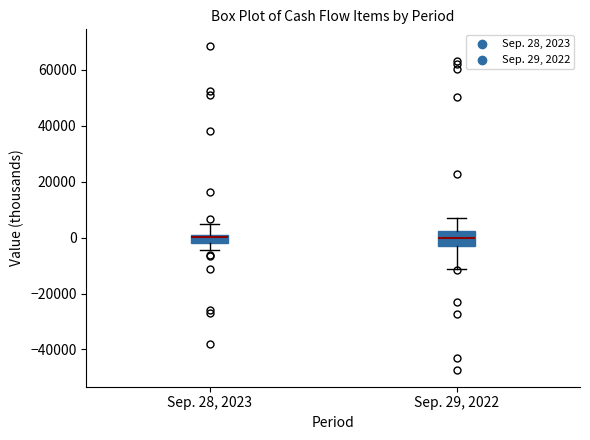

Comparing the boxes themselves (not the whiskers), which one is the tallest?

Sep. 29, 2022